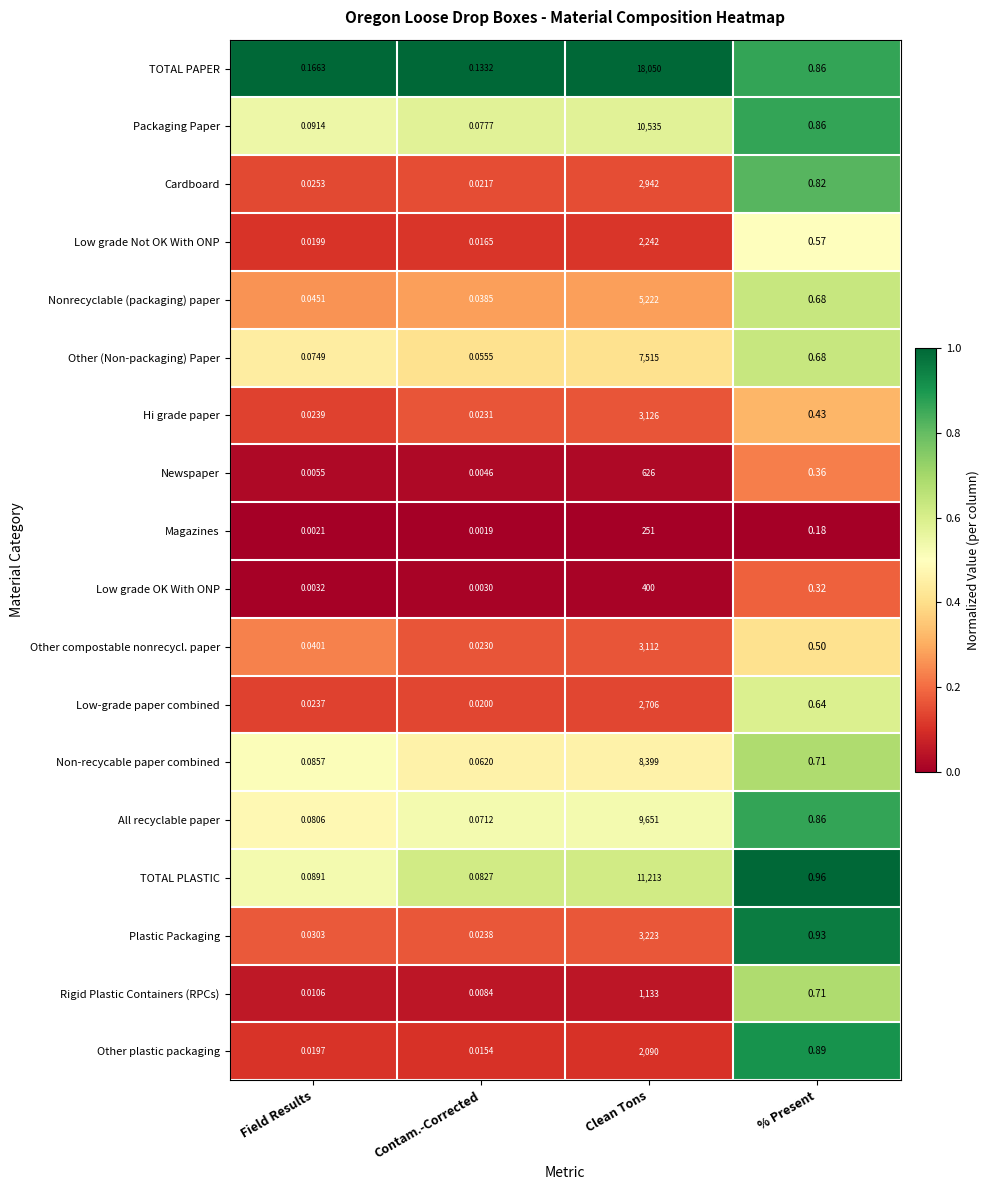

Which category has the highest value in the Cardboard series?

Clean Tons